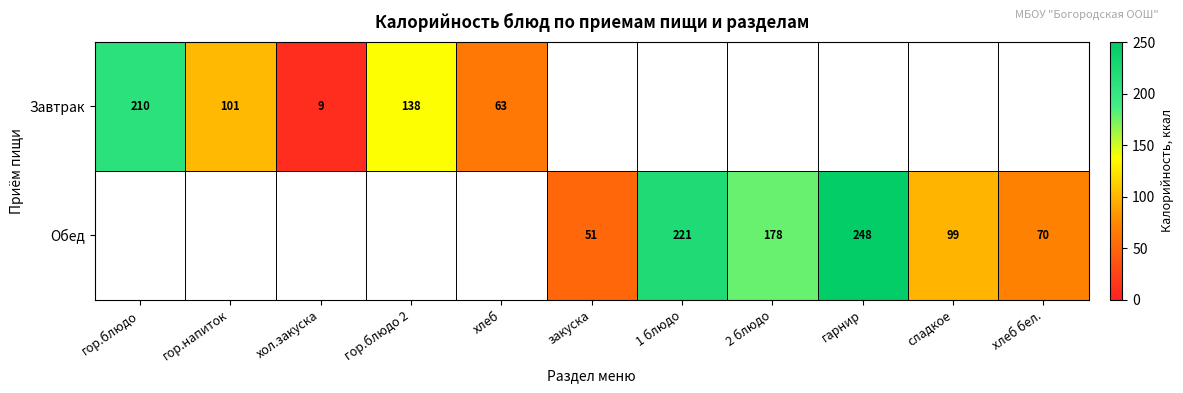

True or false: Обед has a value of 151 at сладкое.

False